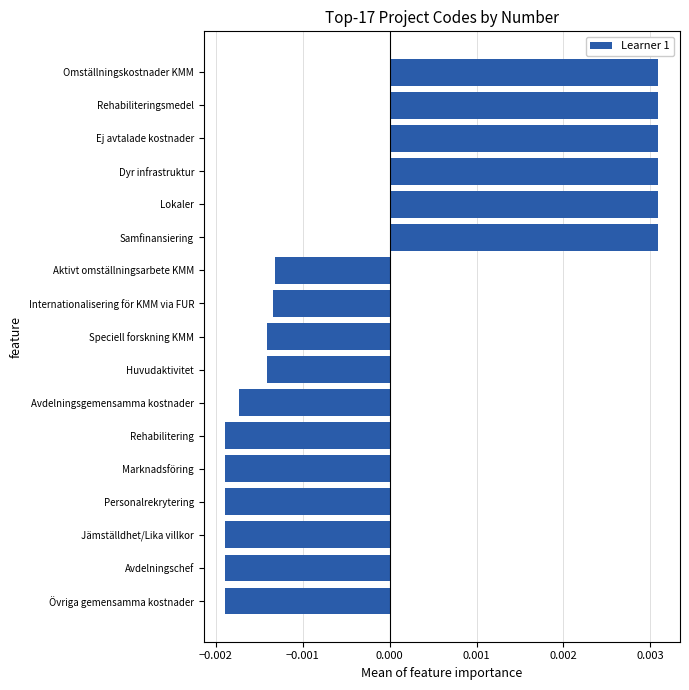

Which has a higher value, Speciell forskning KMM or Personalrekrytering?

Speciell forskning KMM